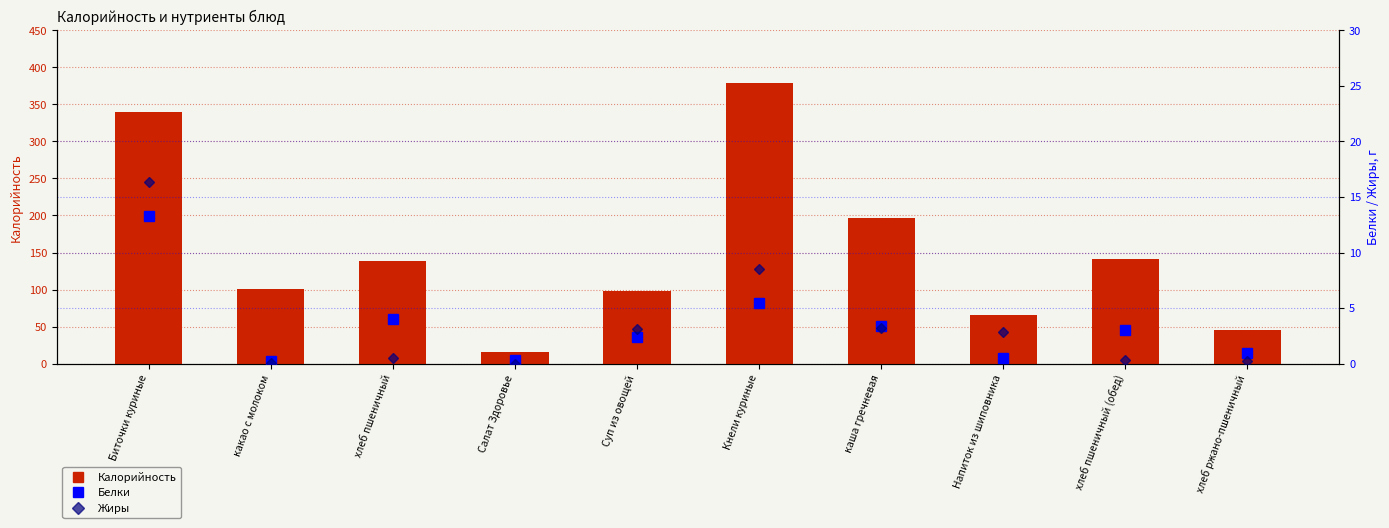

What is the difference between the maximum and minimum values in the Белки series?

13.1